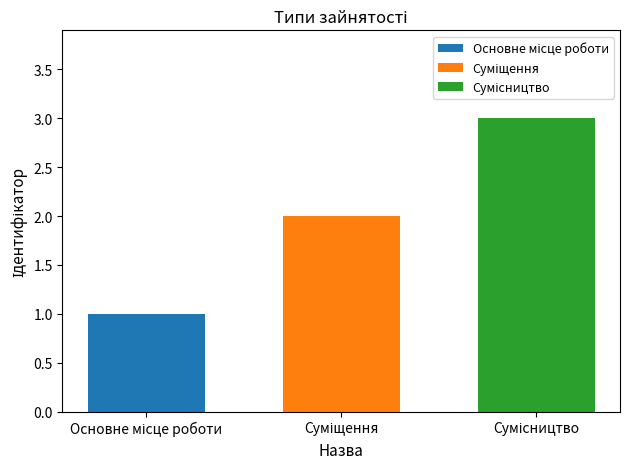

What is the sum of all values?

6